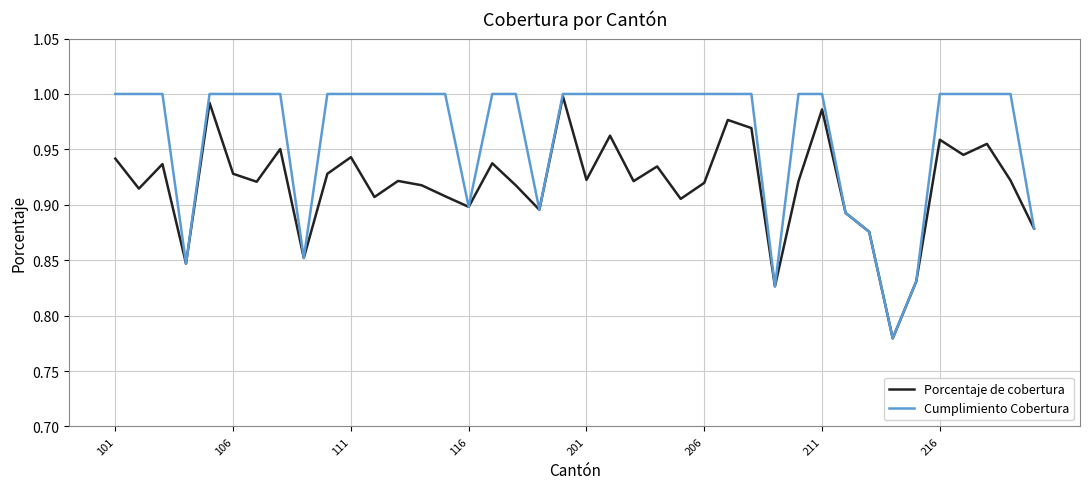

List the series in order of their overall mean, lowest first.

Porcentaje de cobertura, Cumplimiento Cobertura